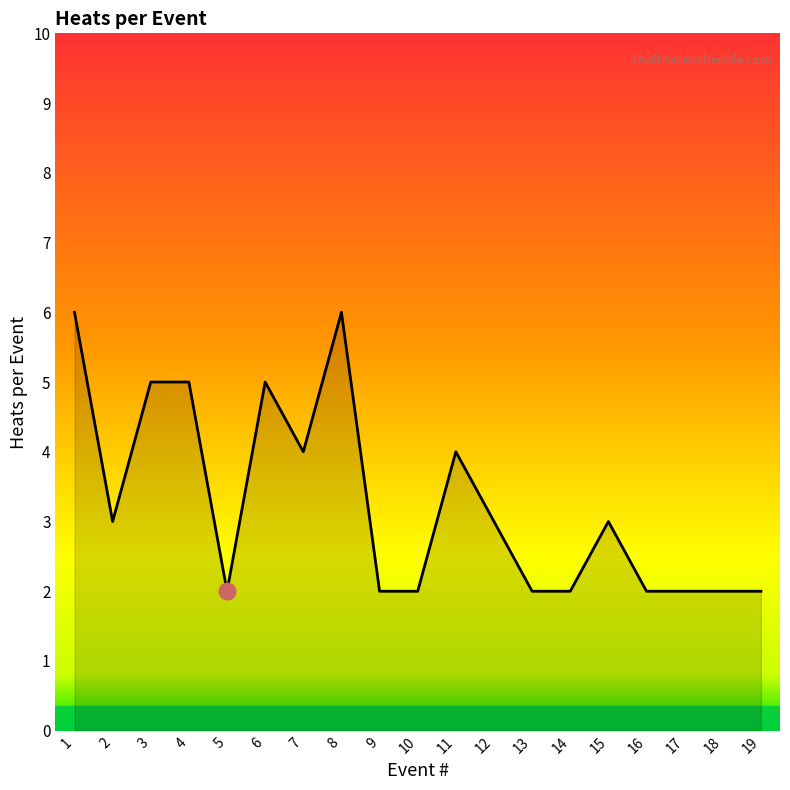

Read the value at 7.

4